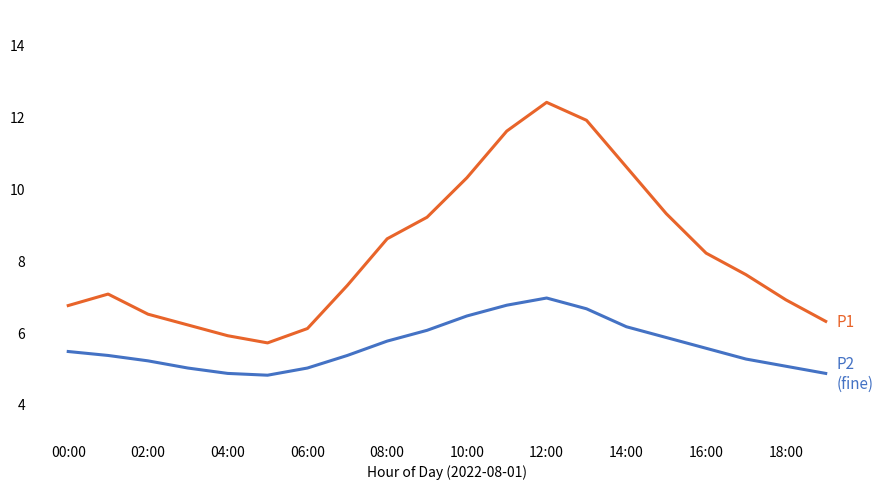

What is the smallest value displayed?

4.8